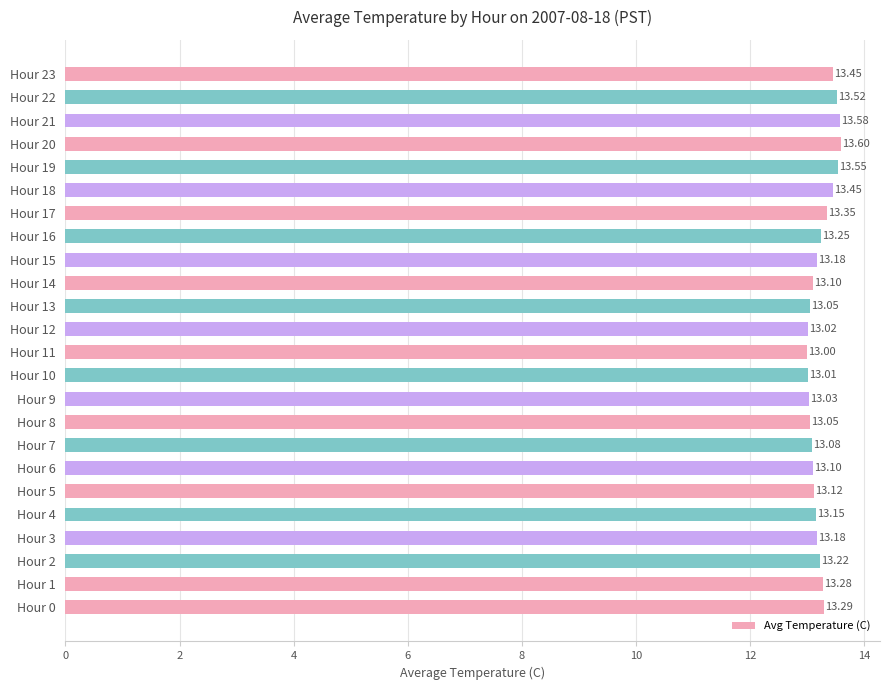

Approximately how many times larger is the value at Hour 12 compared to Hour 9?

1.0